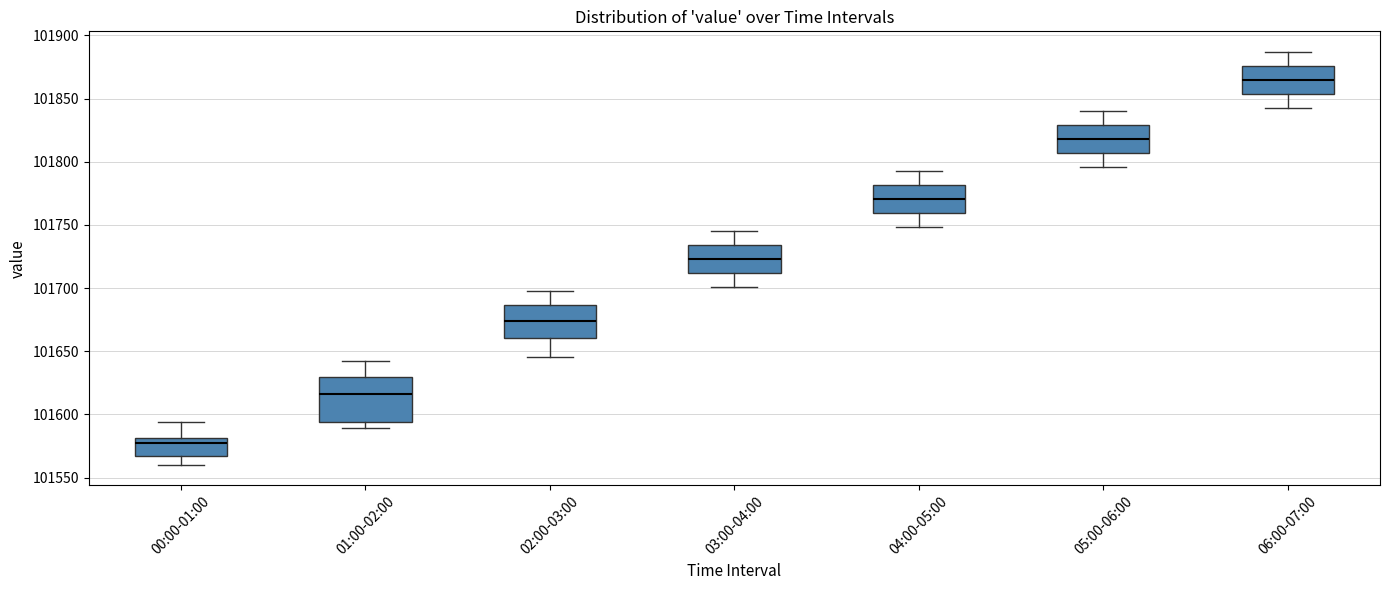

Which box's median line is the lowest?

00:00-01:00